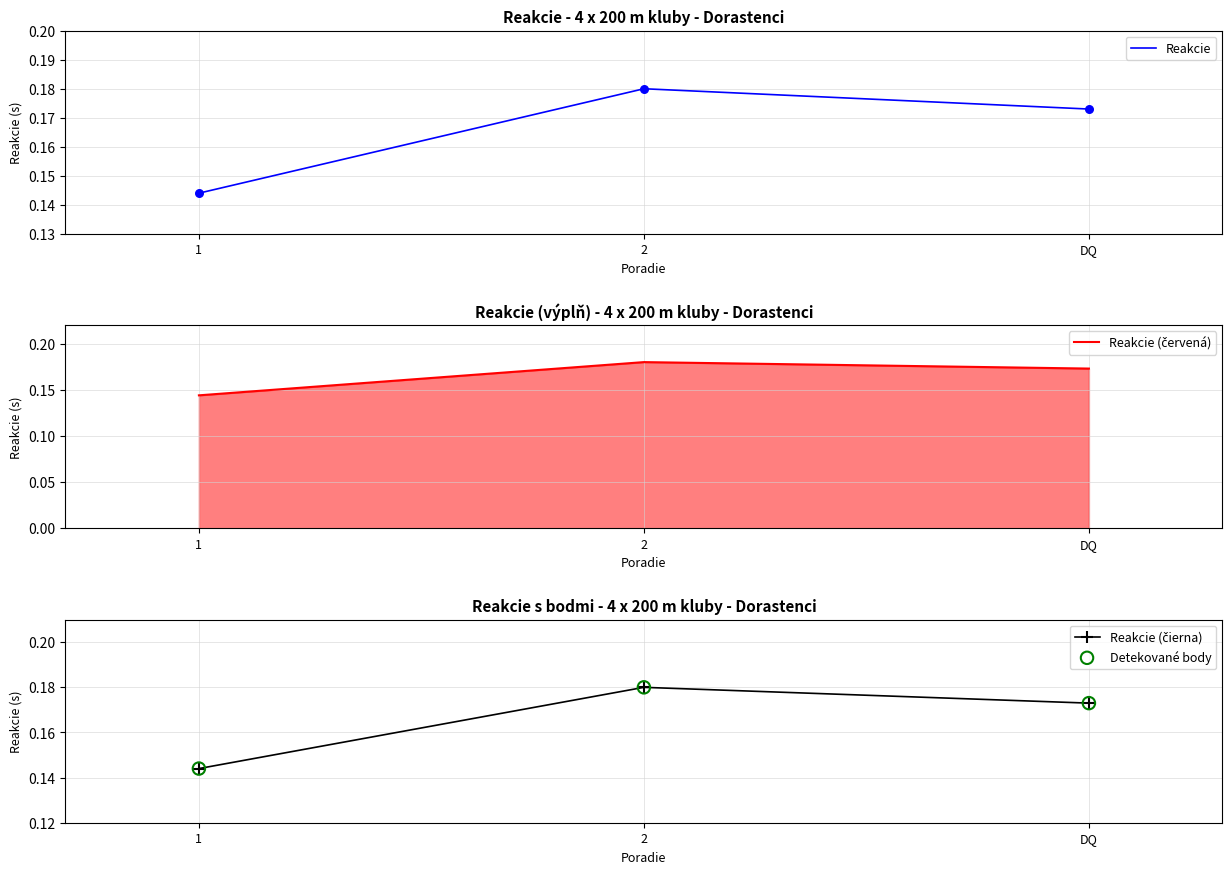

At how many categories does at least one series exceed 0?

3